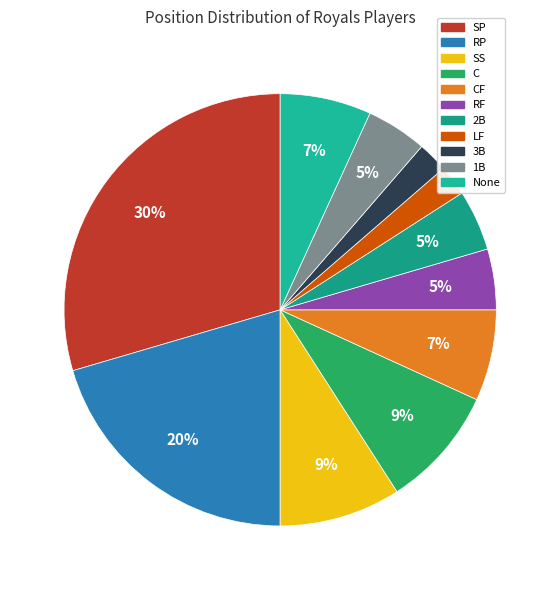

How many slices are in this pie chart?

11